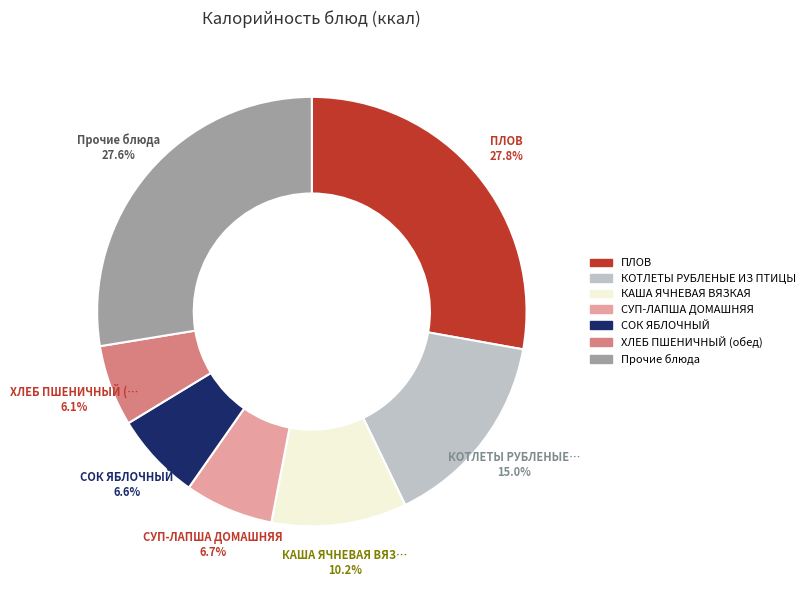

Is there any slice that represents more than half of the pie?

No